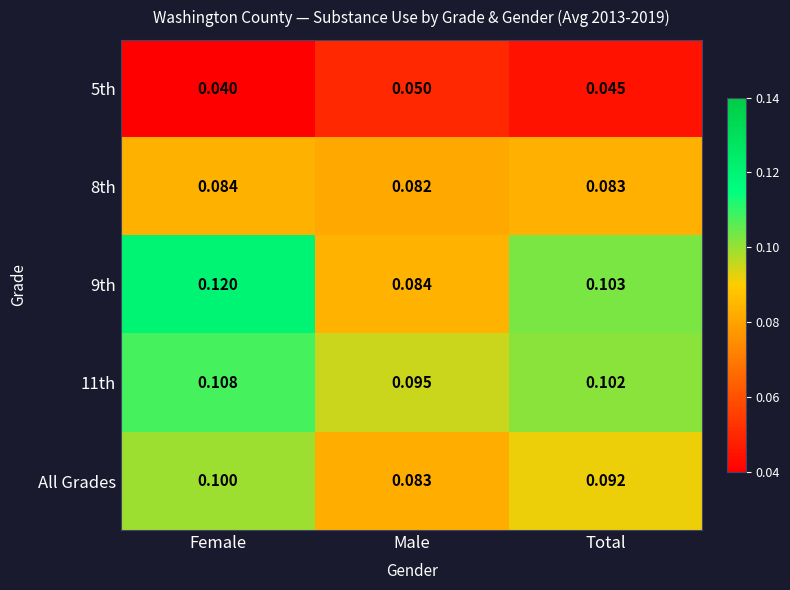

Which category has the lowest value in the 11th series?

Male